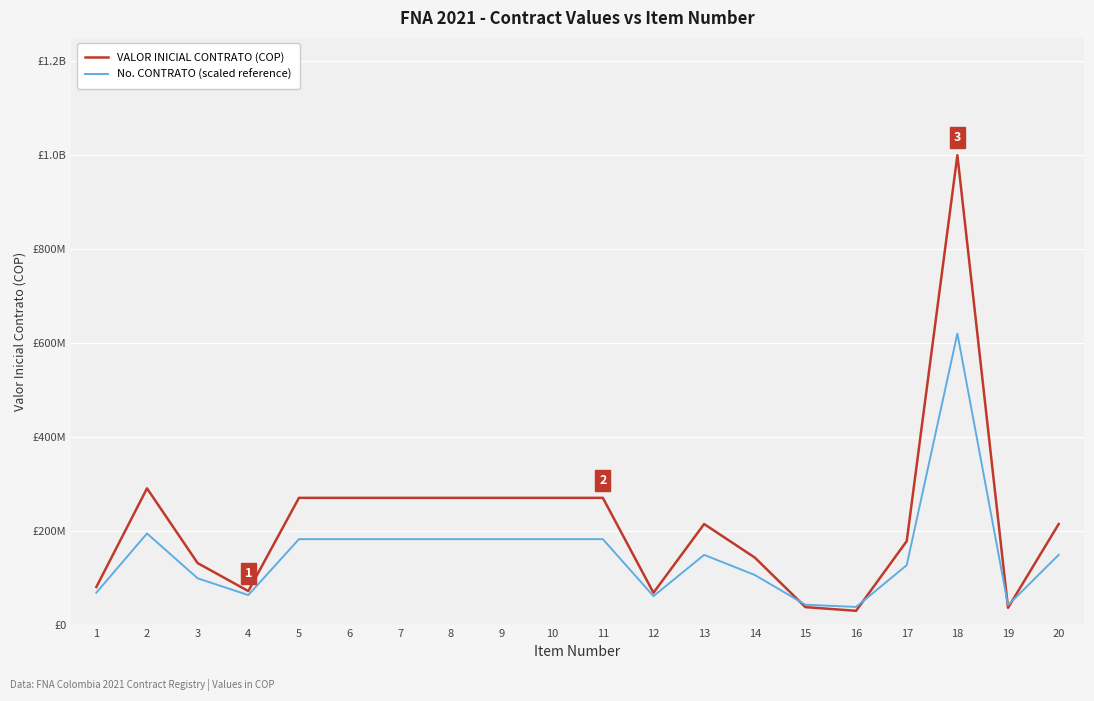

What are all the series names shown in the legend?

VALOR INICIAL CONTRATO (COP), No. CONTRATO (scaled reference)